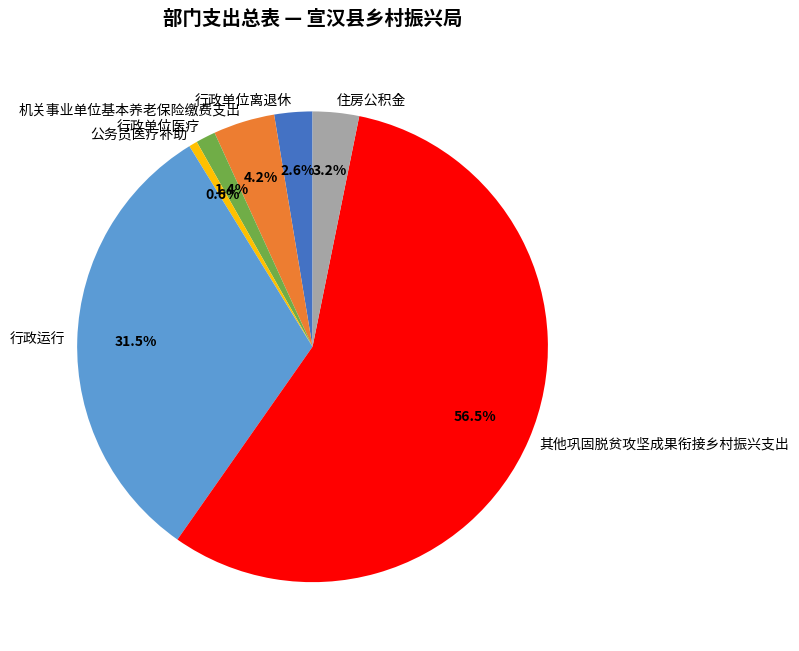

What is the smallest slice in the pie chart?

公务员医疗补助